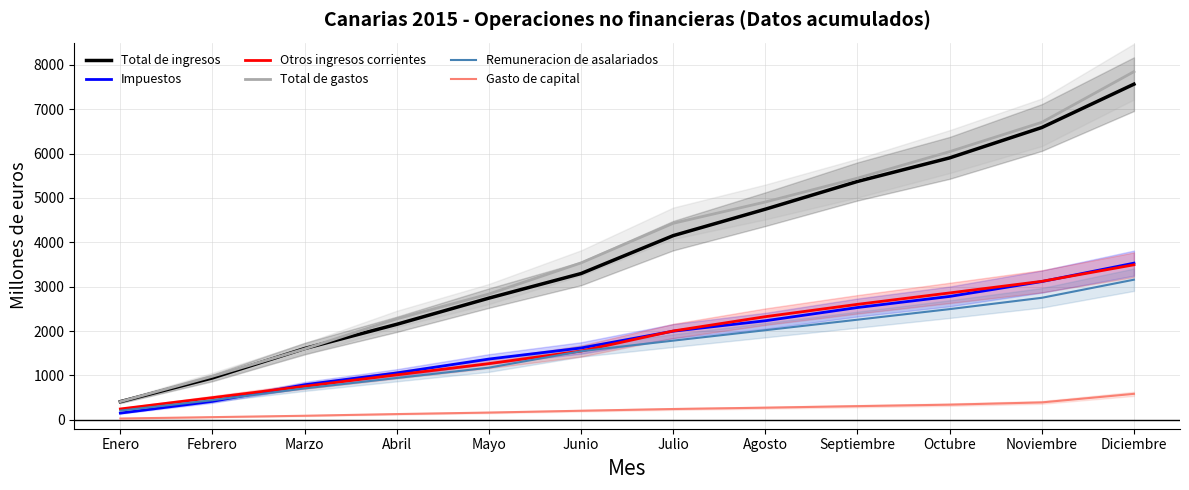

The Remuneracion de asalariados series shows 1547 at Junio. True or false?

True